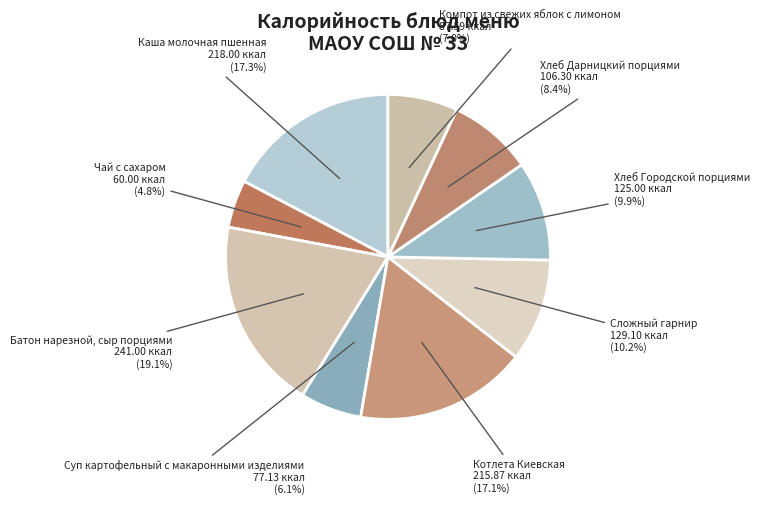

How many segments does this pie chart have?

9